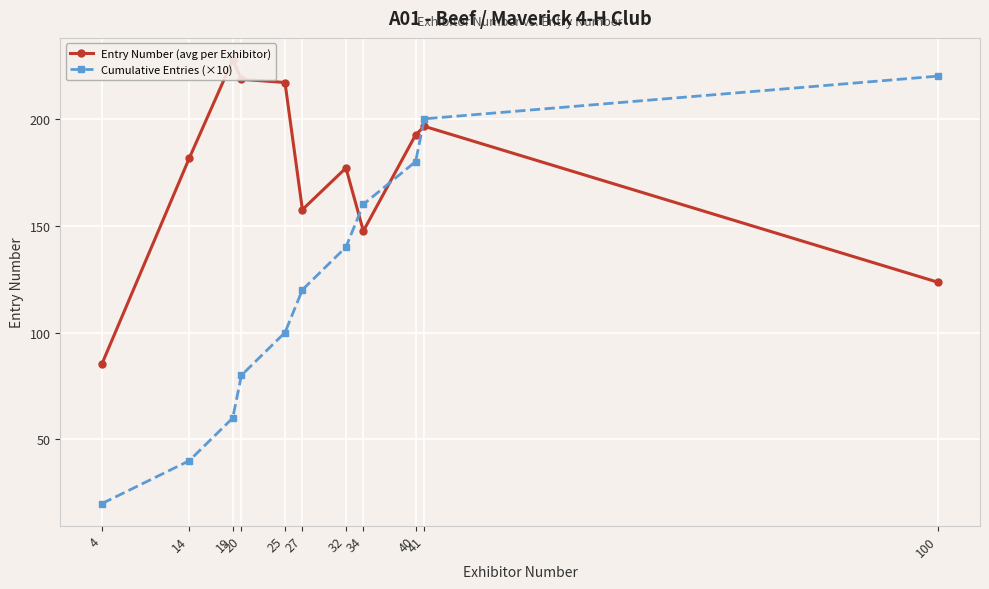

Reading left to right, list all the values displayed in this chart.

Entry Number (avg per Exhibitor): 4=85.5	14=181.5	19=227.5	20=218.5	25=217.0	27=157.5	32=177.0	34=147.5	40=192.5	41=196.5	100=123.5
Cumulative Entries (×10): 4=20.0	14=40.0	19=60.0	20=80.0	25=100.0	27=120.0	32=140.0	34=160.0	40=180.0	41=200.0	100=220.0